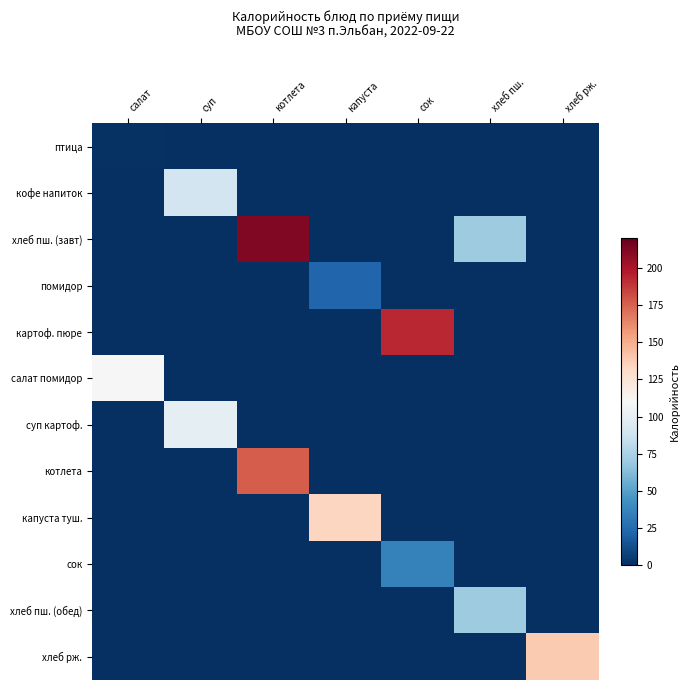

Reading left to right, transcribe all the data shown in this chart.

птица: салат=1.1	суп=0.0	котлета=0.0	капуста=0.0	сок=0.0	хлеб пш.=0.0	хлеб рж.=0.0
кофе напиток: салат=0.0	суп=89.0	котлета=0.0	капуста=0.0	сок=0.0	хлеб пш.=0.0	хлеб рж.=0.0
хлеб пш. (завт): салат=0.0	суп=0.0	котлета=211.5	капуста=0.0	сок=0.0	хлеб пш.=71.0	хлеб рж.=0.0
помидор: салат=0.0	суп=0.0	котлета=0.0	капуста=23.0	сок=0.0	хлеб пш.=0.0	хлеб рж.=0.0
картоф. пюре: салат=0.0	суп=0.0	котлета=0.0	капуста=0.0	сок=193.0	хлеб пш.=0.0	хлеб рж.=0.0
салат помидор: салат=110.0	суп=0.0	котлета=0.0	капуста=0.0	сок=0.0	хлеб пш.=0.0	хлеб рж.=0.0
суп картоф.: салат=0.0	суп=99.0	котлета=0.0	капуста=0.0	сок=0.0	хлеб пш.=0.0	хлеб рж.=0.0
котлета: салат=0.0	суп=0.0	котлета=177.0	капуста=0.0	сок=0.0	хлеб пш.=0.0	хлеб рж.=0.0
капуста туш.: салат=0.0	суп=0.0	котлета=0.0	капуста=134.0	сок=0.0	хлеб пш.=0.0	хлеб рж.=0.0
сок: салат=0.0	суп=0.0	котлета=0.0	капуста=0.0	сок=36.0	хлеб пш.=0.0	хлеб рж.=0.0
хлеб пш. (обед): салат=0.0	суп=0.0	котлета=0.0	капуста=0.0	сок=0.0	хлеб пш.=71.0	хлеб рж.=0.0
хлеб рж.: салат=0.0	суп=0.0	котлета=0.0	капуста=0.0	сок=0.0	хлеб пш.=0.0	хлеб рж.=139.0